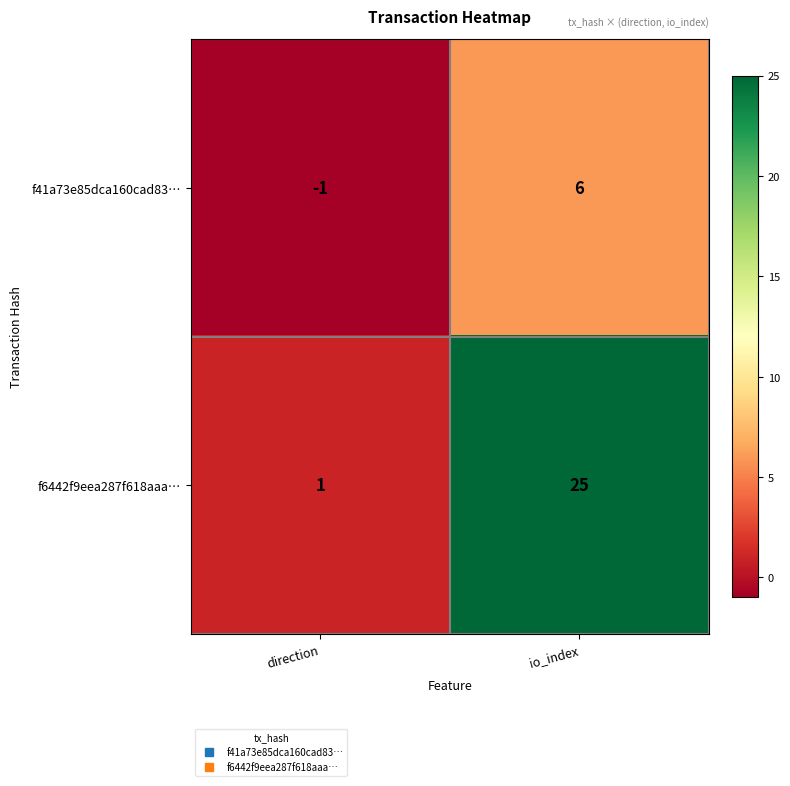

What is the sum of all f41a73e85dca160cad83… values?

5